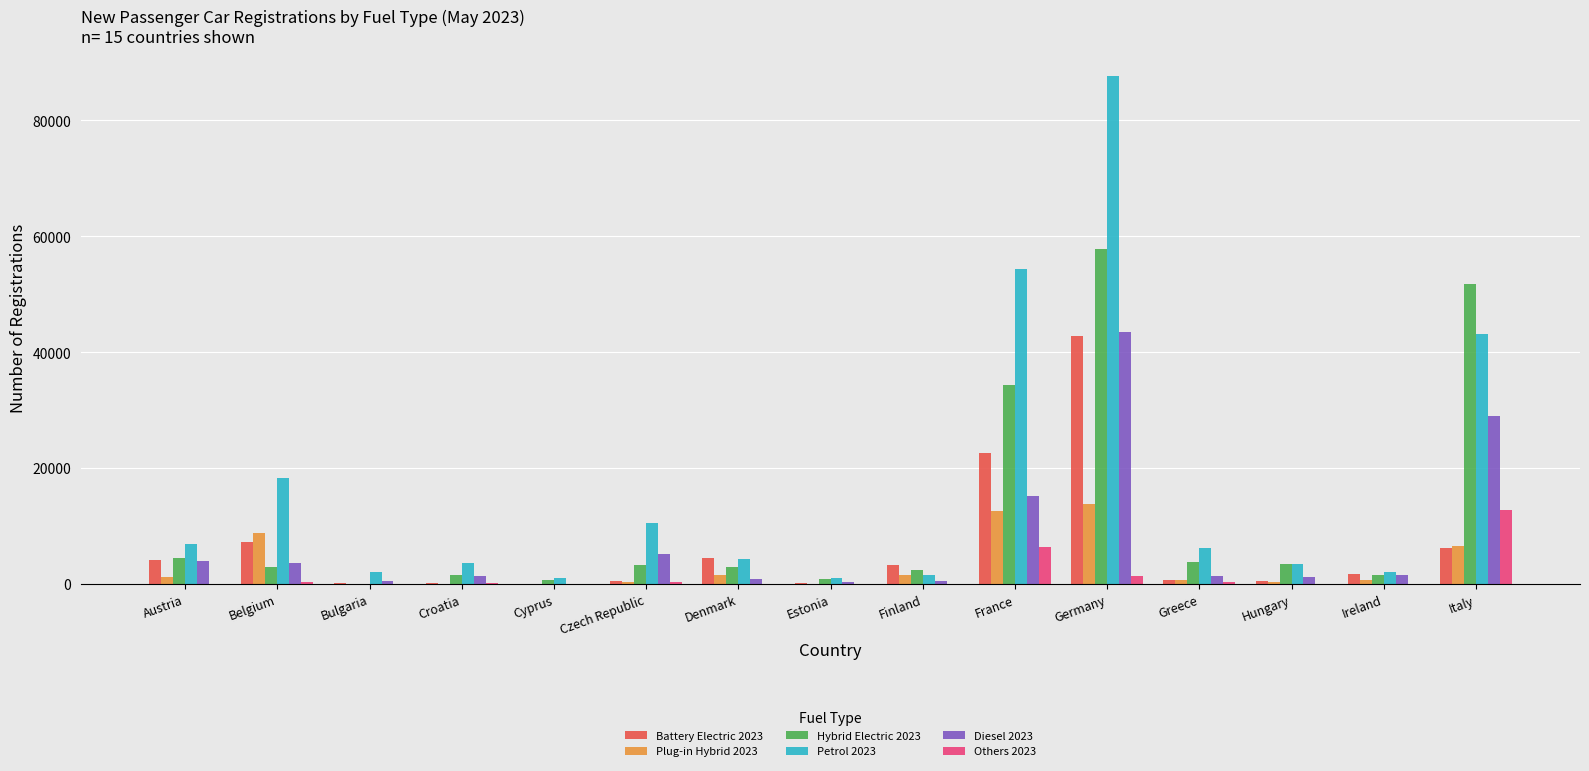

Is the value of Others 2023 at Croatia greater than the value of Diesel 2023 at Austria?

No